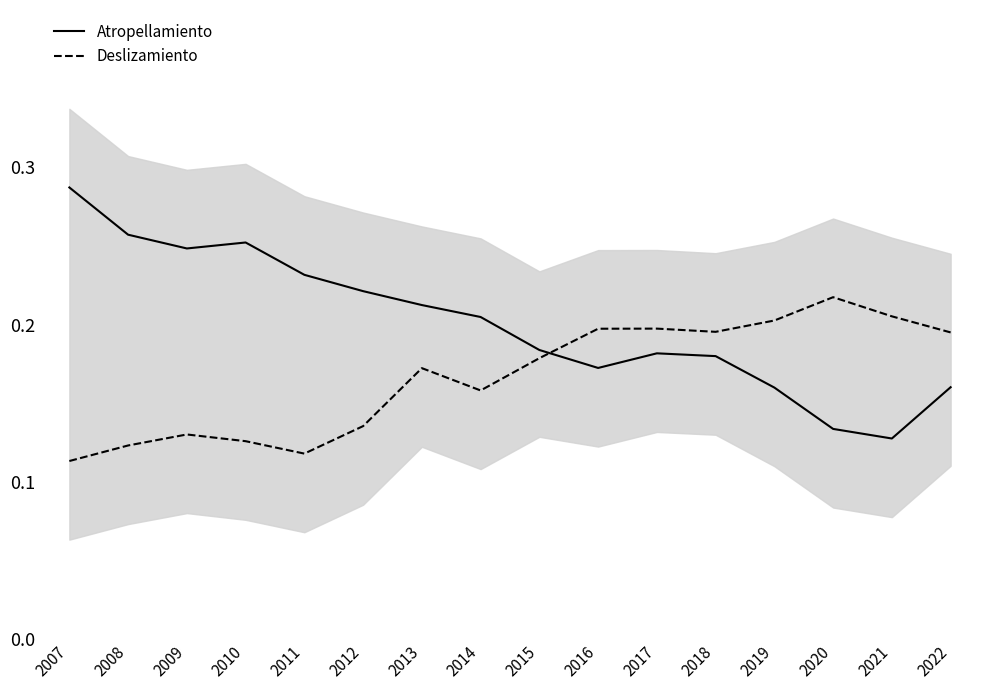

Is it true that Atropellamiento equals 0.1 at 2013?

False